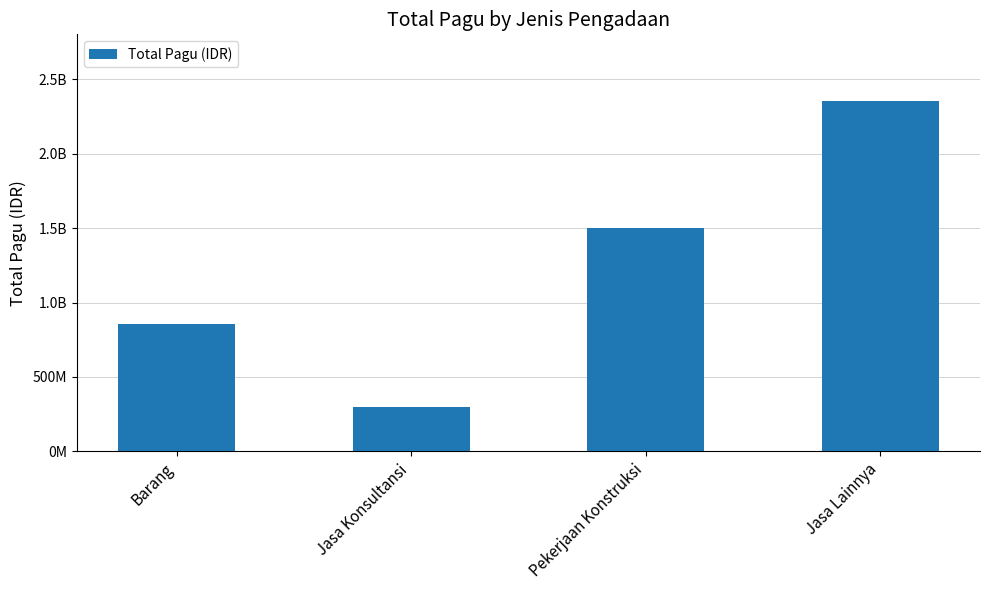

Which label corresponds to the largest value in the chart?

Jasa Lainnya